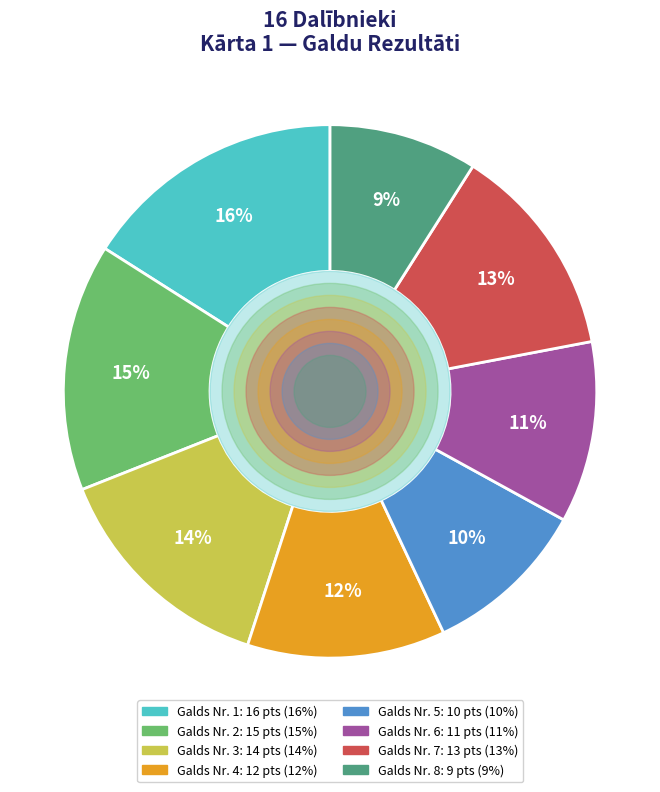

What percentage is the Galds Nr. 7 slice, to the nearest percent?

13%